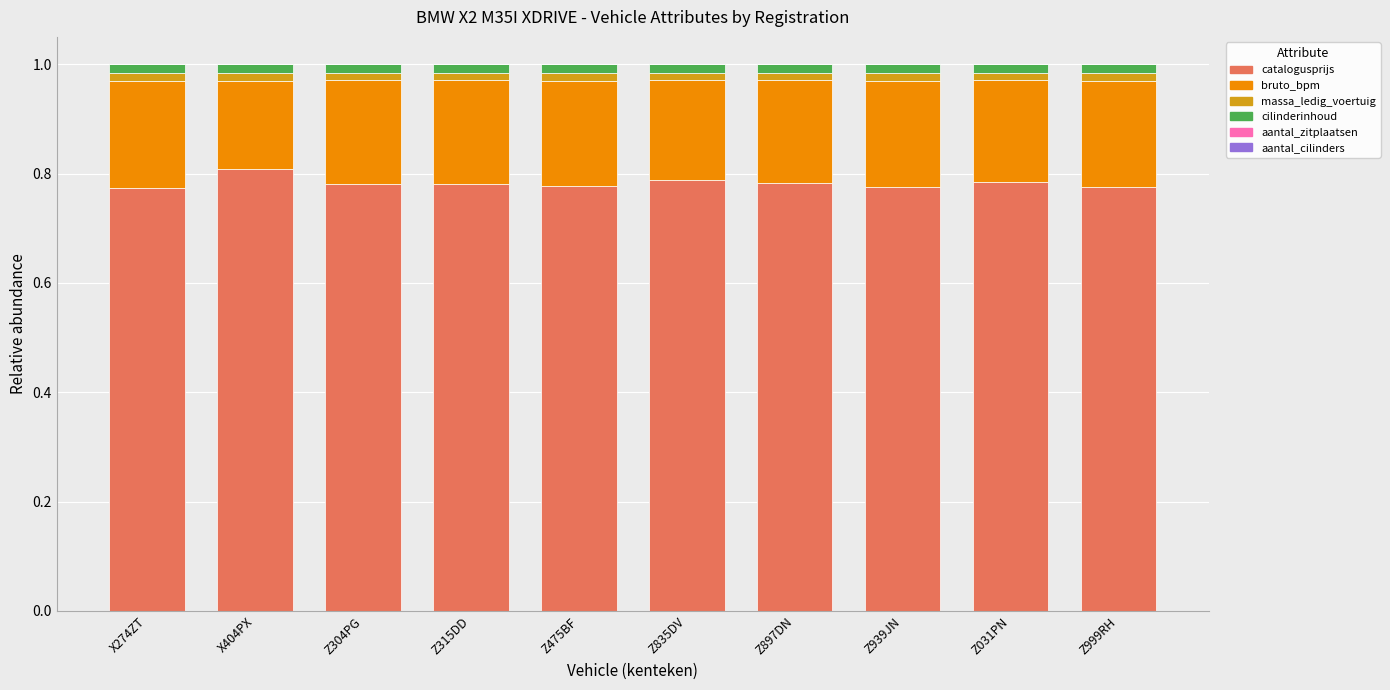

The aantal_cilinders series shows 0.0 at Z835DV. True or false?

True